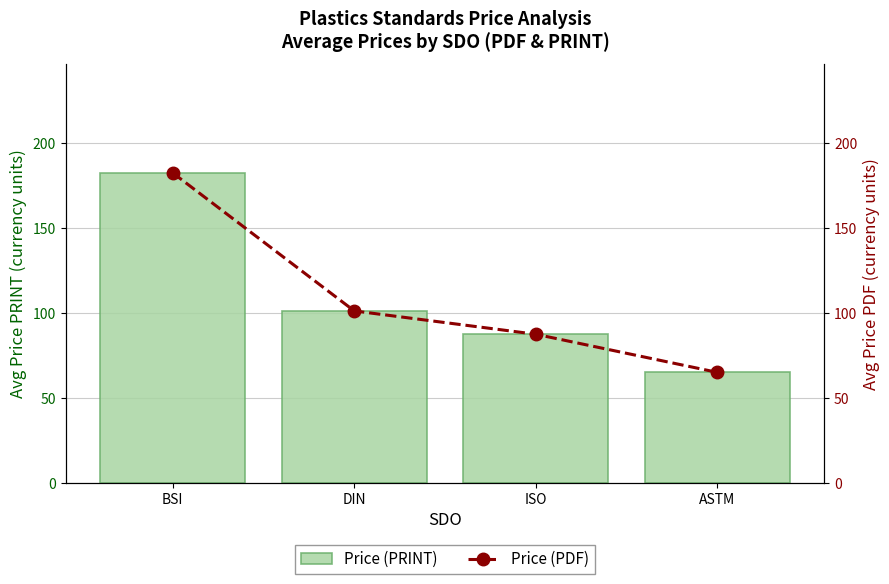

How many distinct data groups are displayed?

2